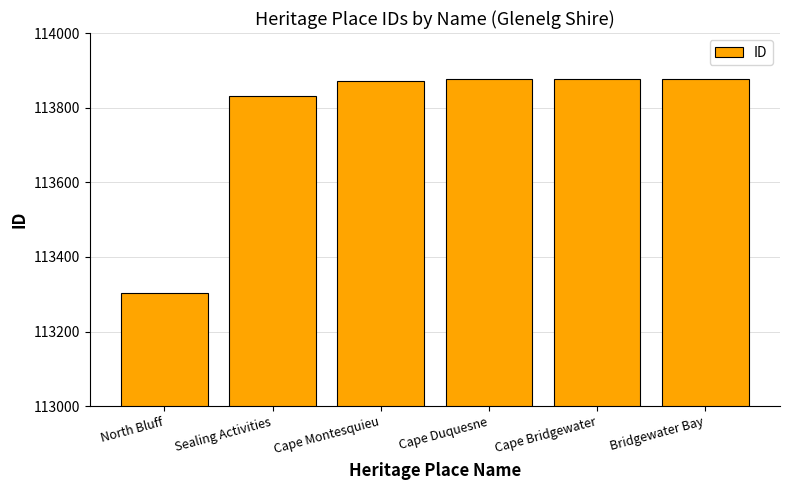

Read the value at Bridgewater Bay.

113878